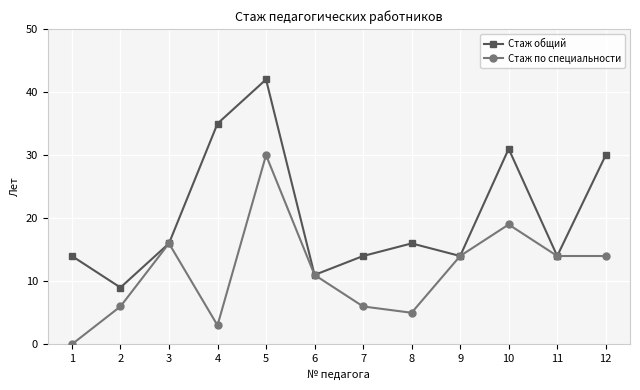

What is the difference between the second highest and minimum values in the Стаж по специальности series?

19